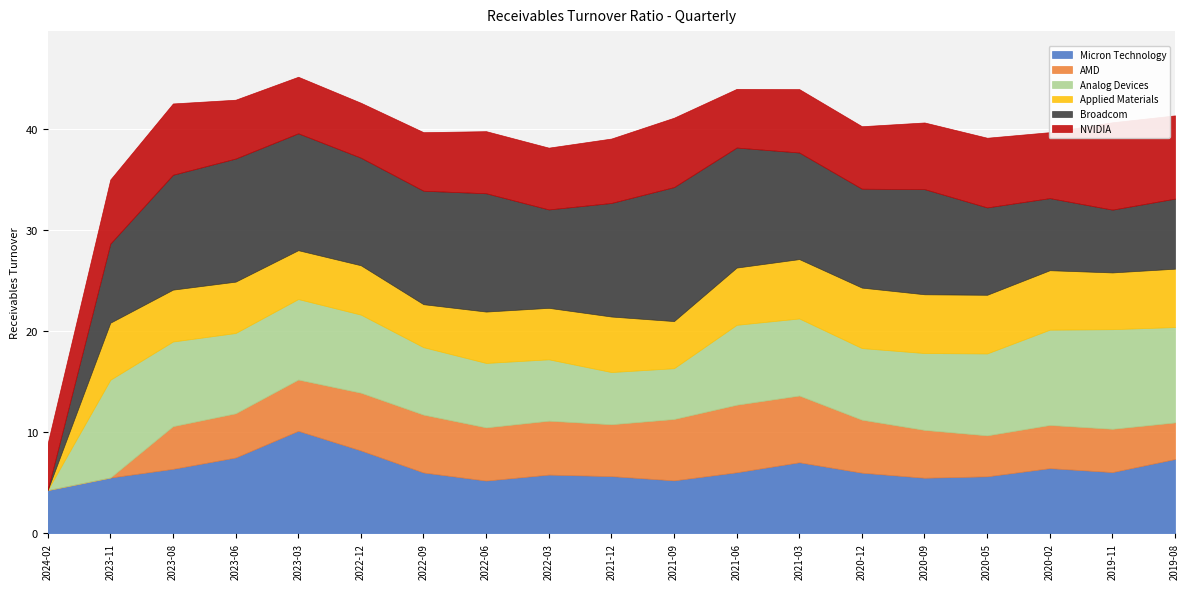

How many values in the Micron Technology series are below 6?

9